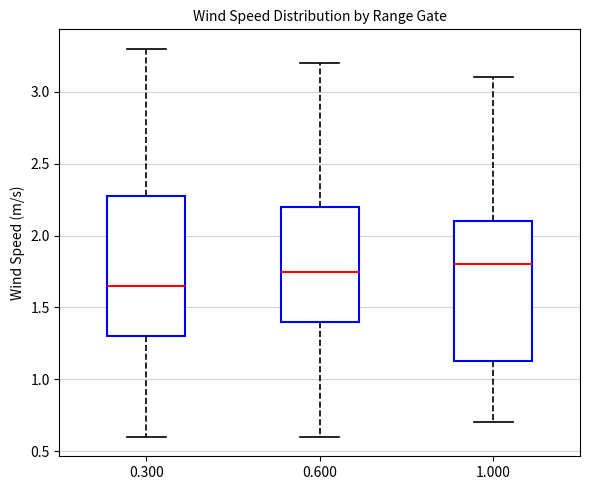

Reading left to right, transcribe this box plot: for each box, give where its median line is, the range the box spans, and where its two whiskers end, as read against the y-axis. The values are not printed on the chart, so give them approximately, as read against the axis.

0.300: median 1.65, box 1.30 to 2.30, whiskers 0.60 to 3.30
0.600: median 1.75, box 1.40 to 2.20, whiskers 0.60 to 3.20
1.000: median 1.80, box 1.15 to 2.10, whiskers 0.70 to 3.10